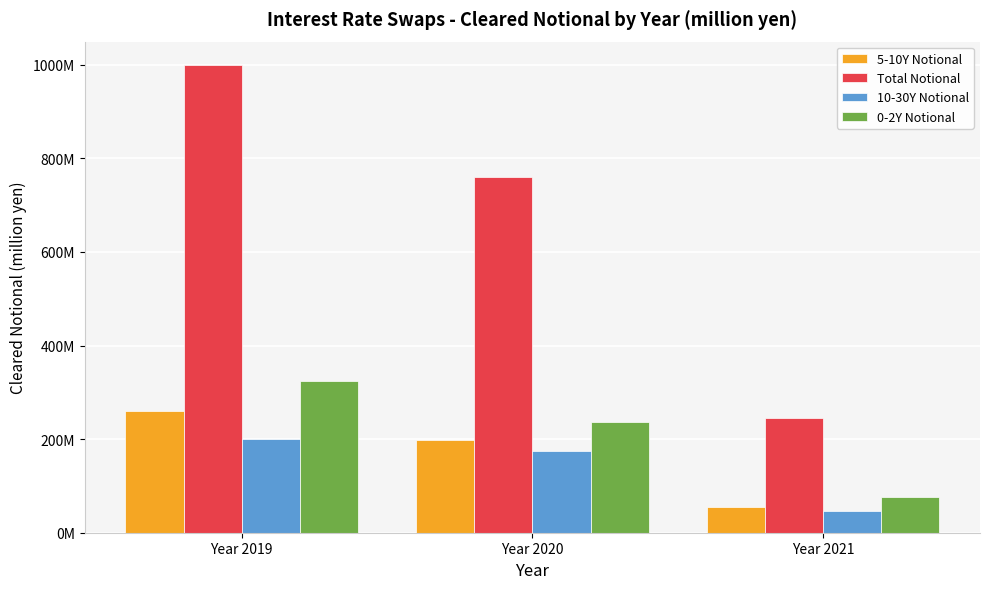

Does the chart contain any negative values?

No